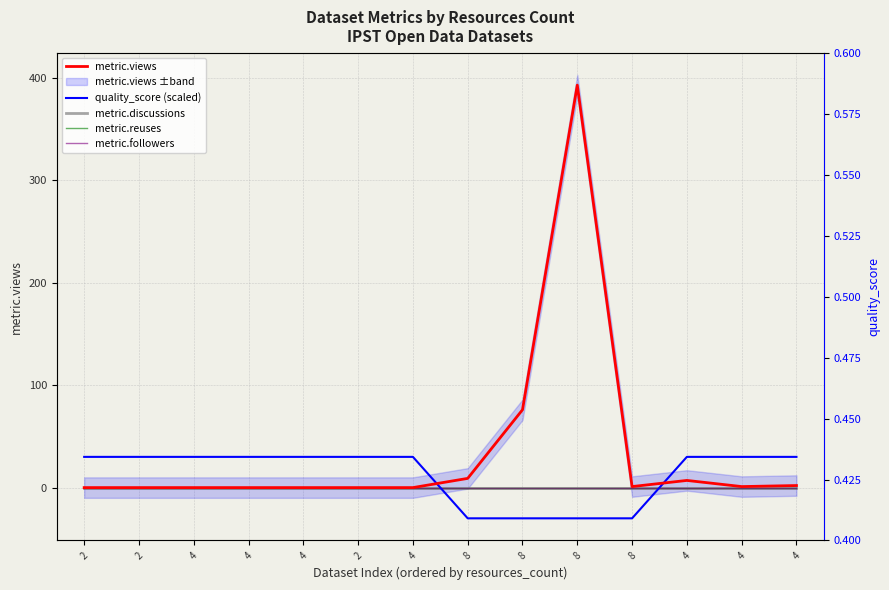

Count the number of categories in the chart.

14